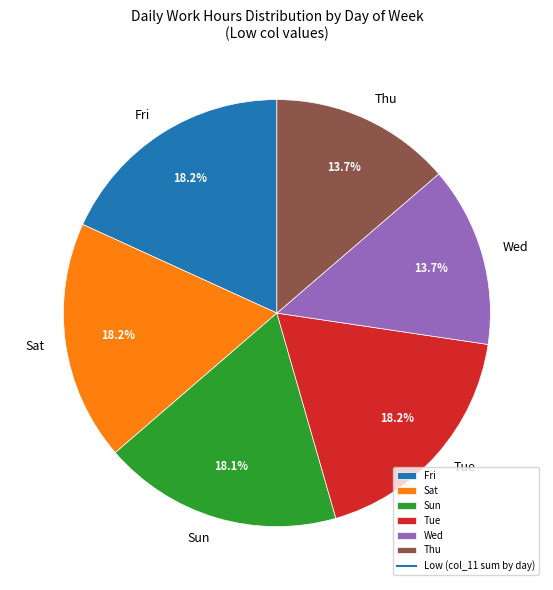

Do Sun and Fri together represent more than half of the pie?

No